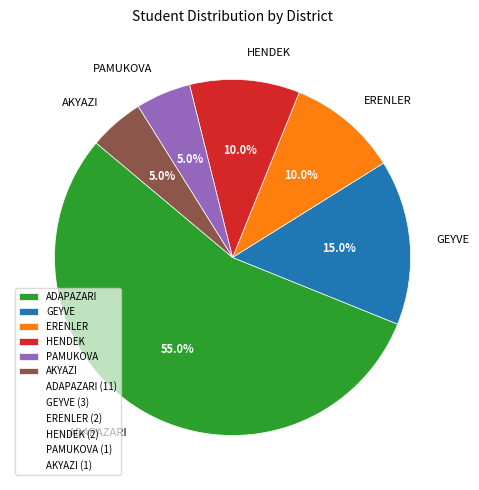

To the nearest percent, what is the combined percentage of GEYVE and HENDEK?

25%